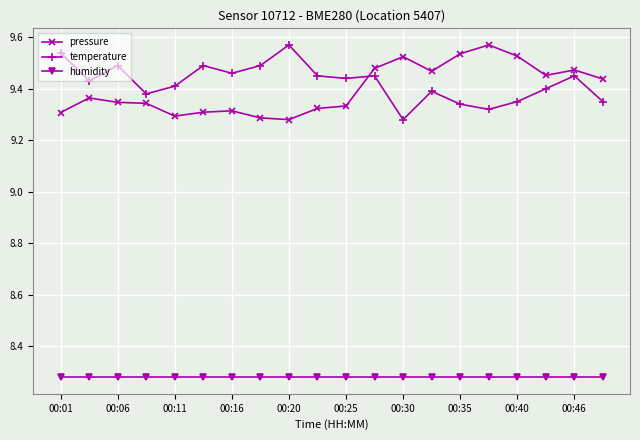

Count the temperature values in the range 9 to 10.

20